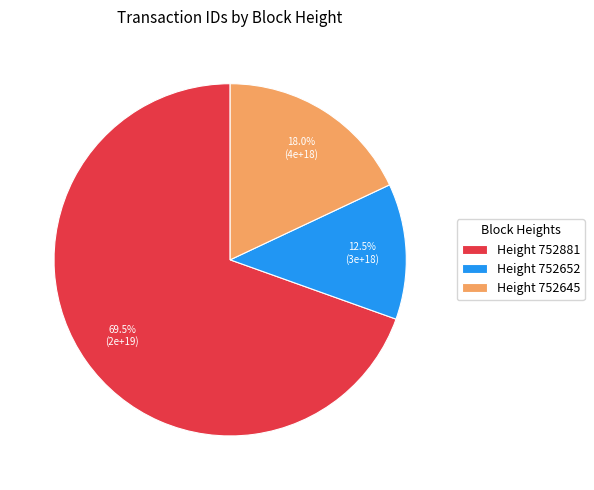

Rank the categories by value from highest to lowest.

Height 752881, Height 752645, Height 752652